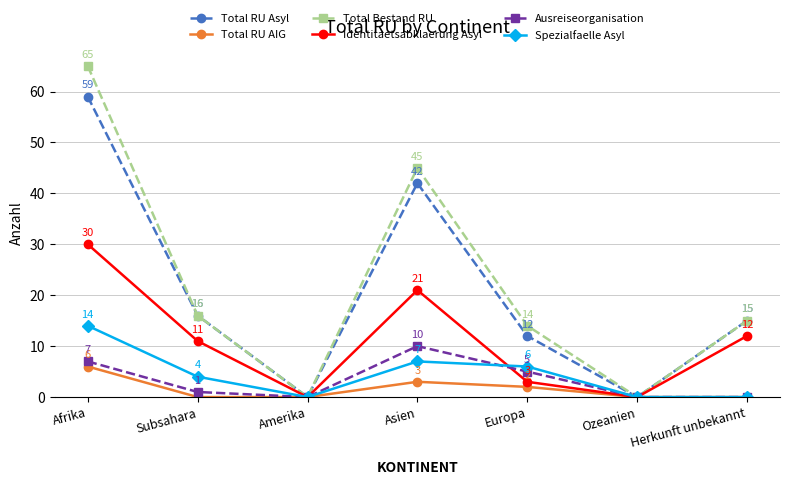

What is the spread (max minus min) of values at Asien?

42